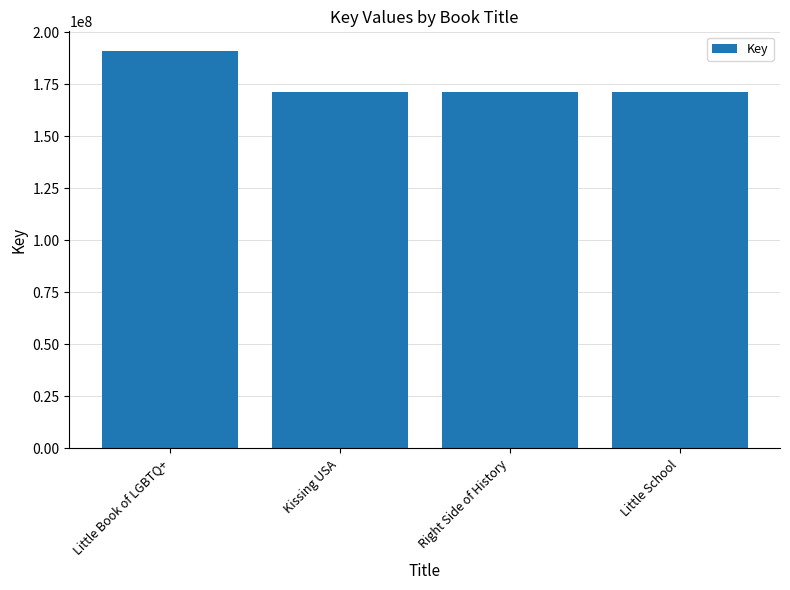

What is the value of the 3rd bar from the left?

171433977